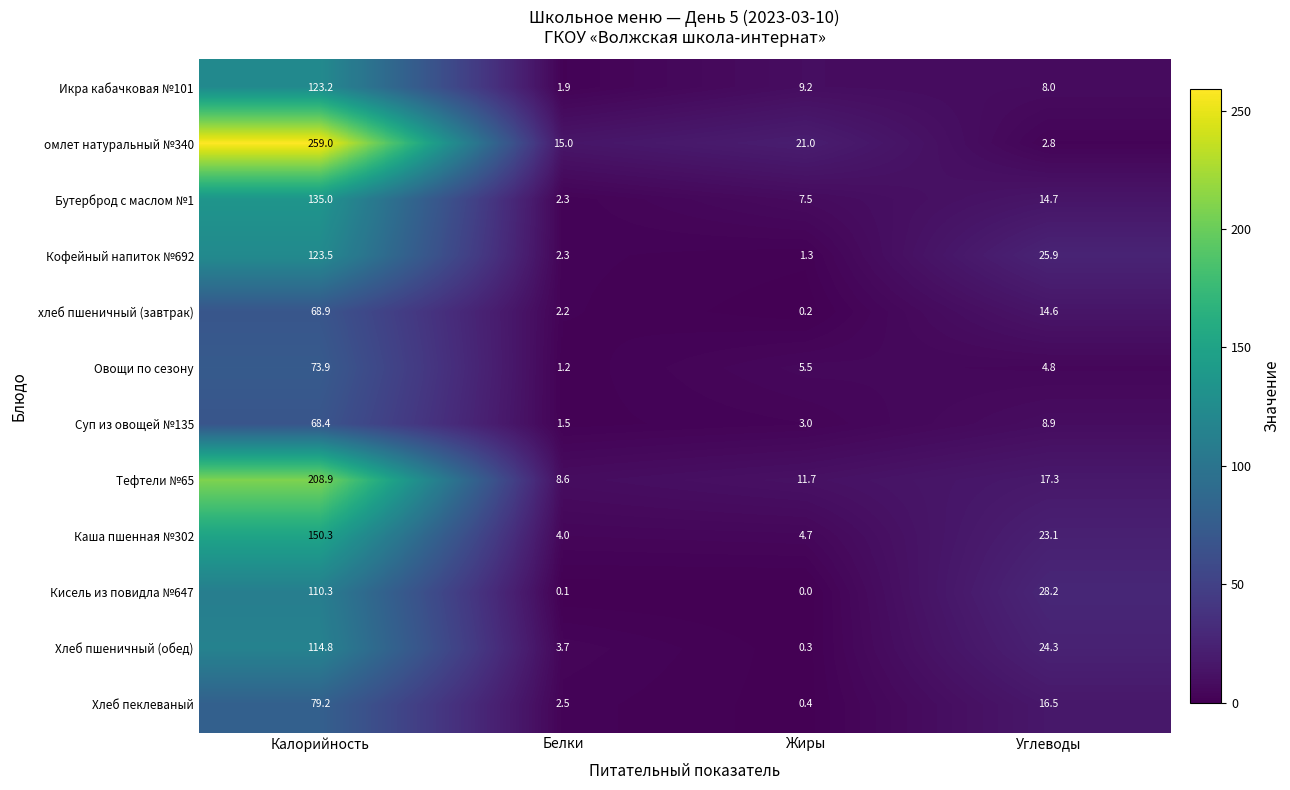

What is the difference between the Кофейный напиток №692 values at Белки and Жиры?

1.0